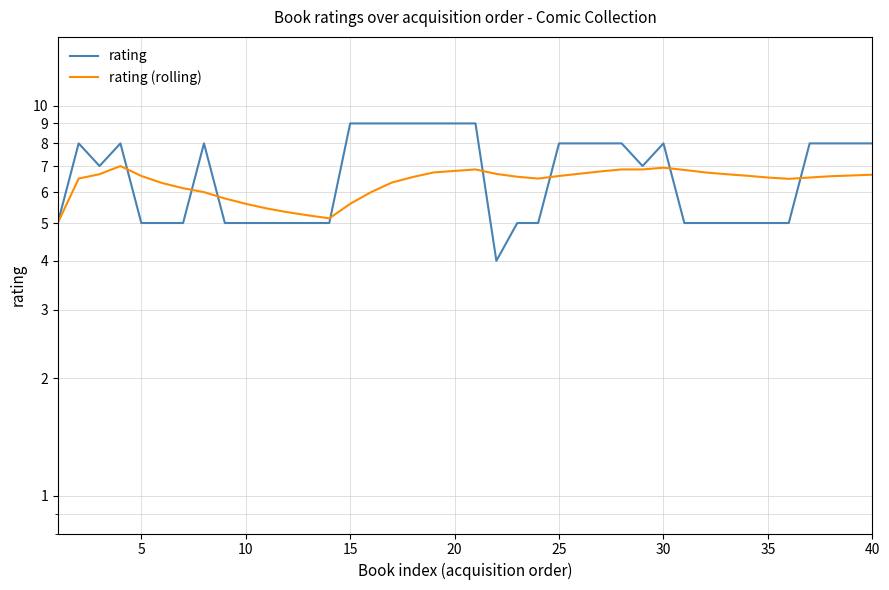

How many lines are shown in the chart?

2